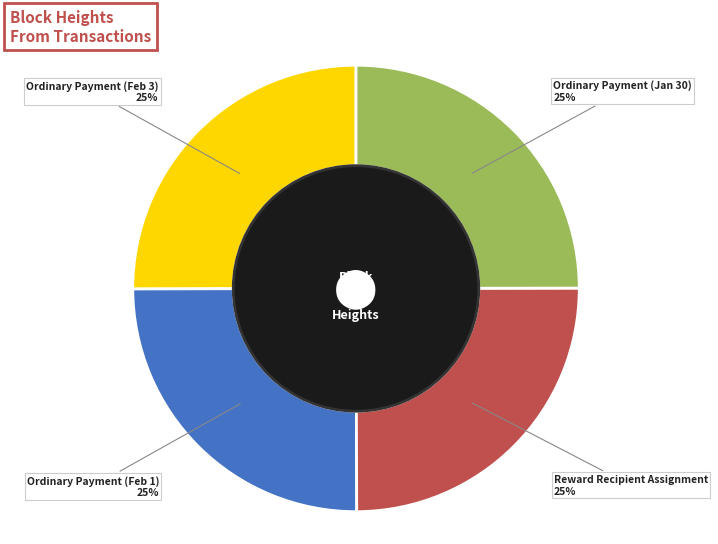

What percentage is the Ordinary Payment (Feb 1) slice, to the nearest percent?

25%